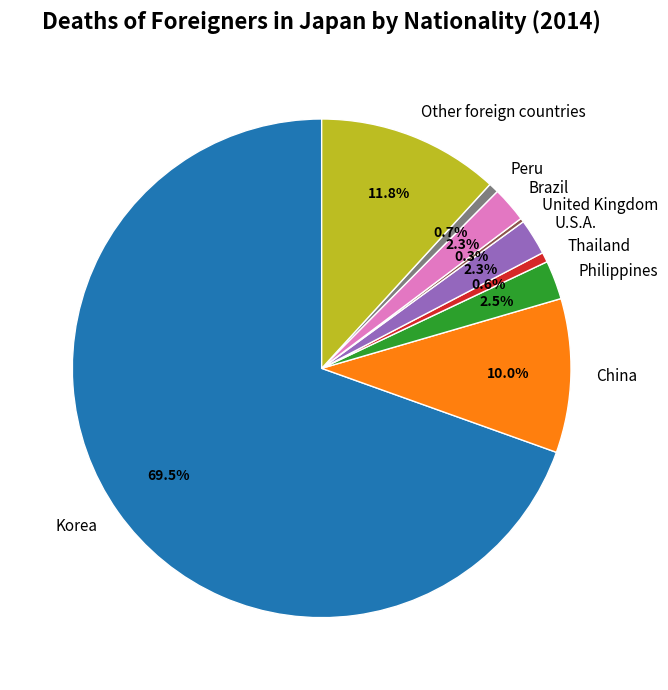

To the nearest percent, what portion does Other foreign countries represent?

12%